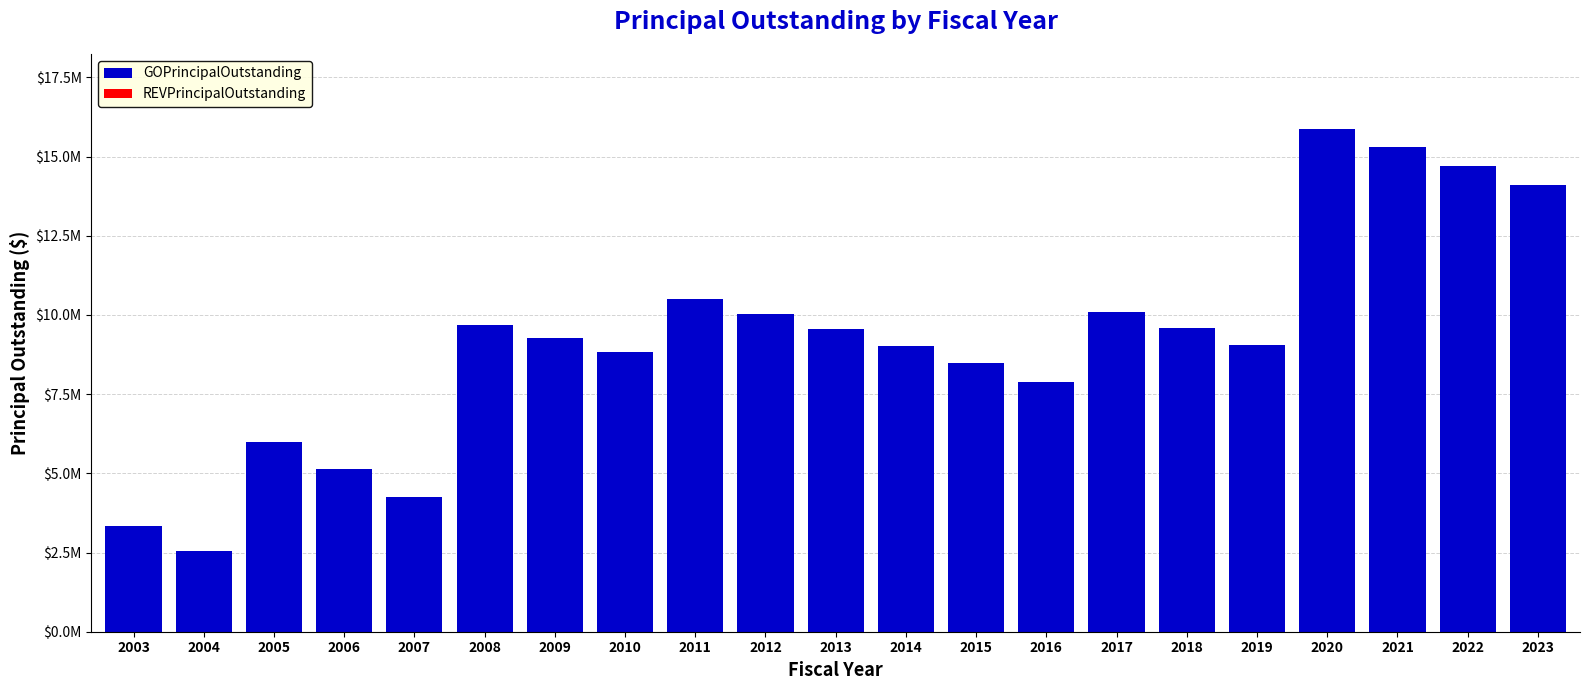

Are the bars horizontal?

No